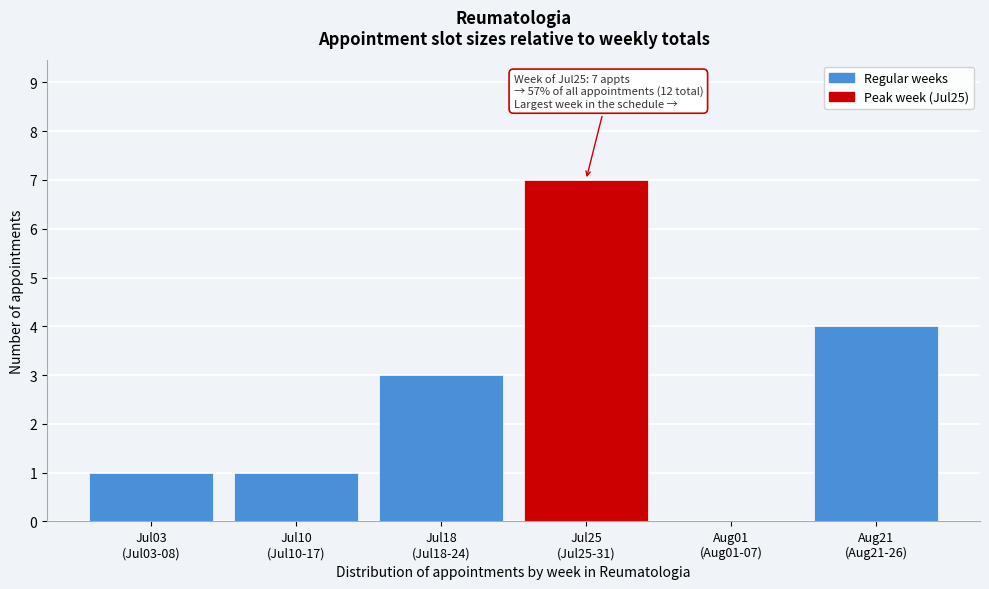

What is the sum of all values?

16